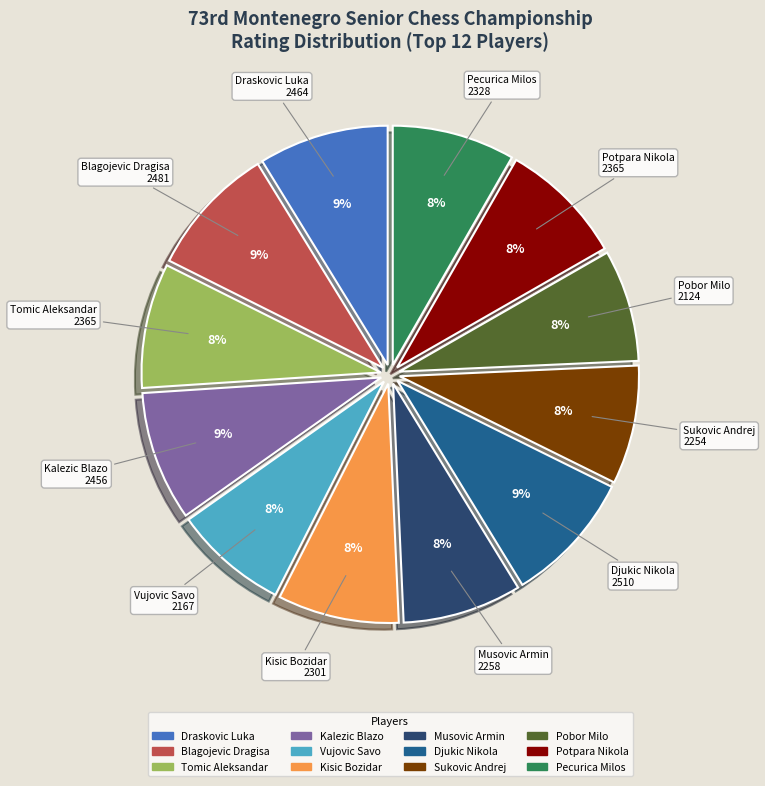

True or false: Draskovic Luka accounts for 9% of the total.

True